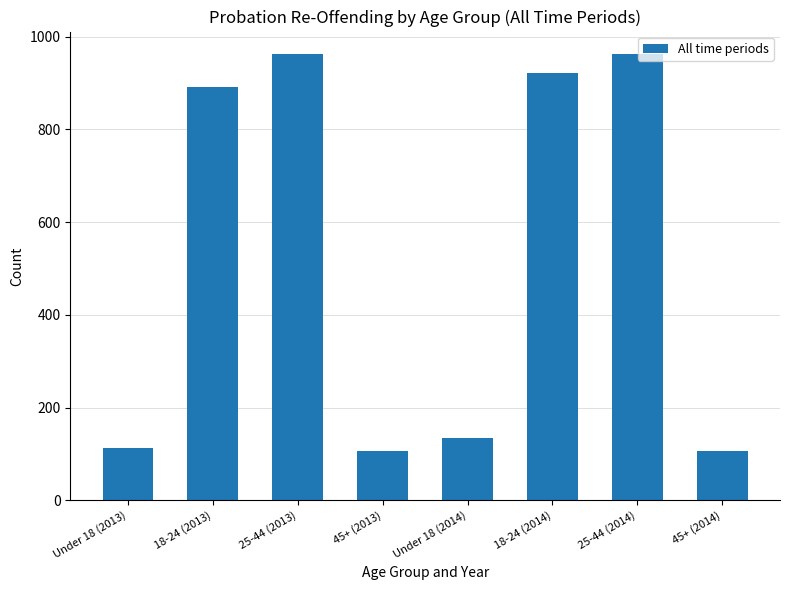

What is the greatest value displayed?

963